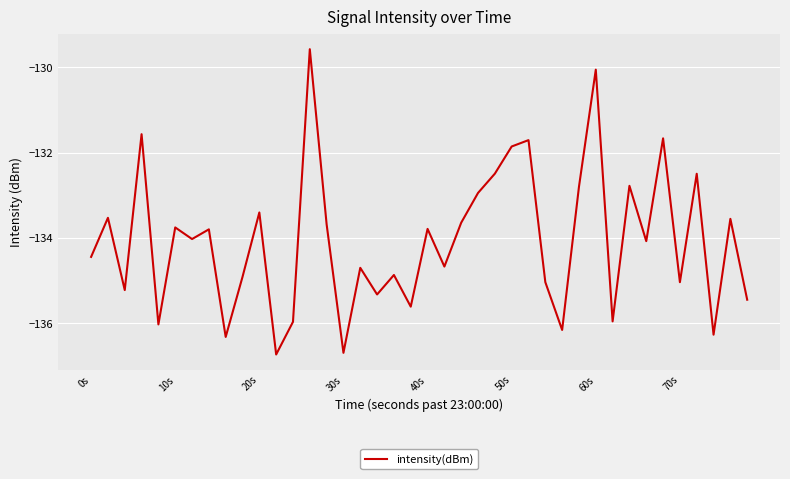

What is the difference between the maximum and minimum values?

7.2